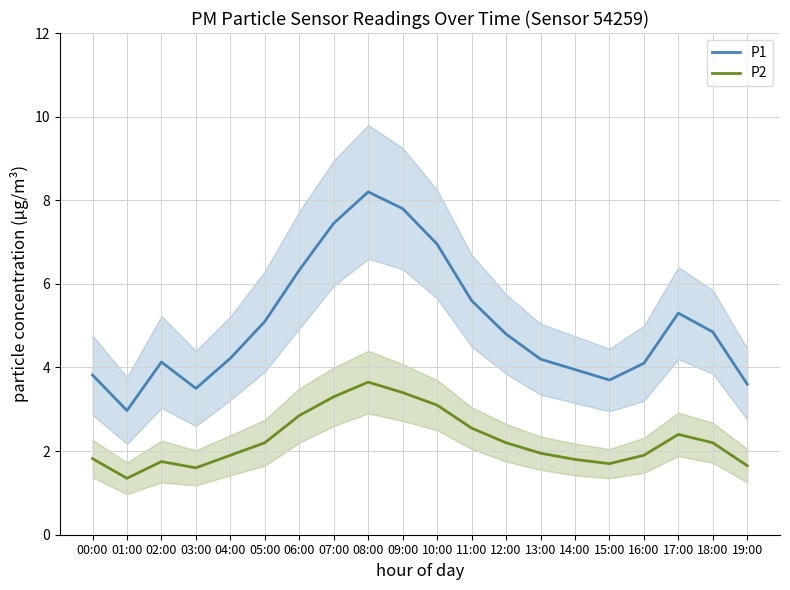

Rank the series by their maximum value, from highest to lowest.

P1, P2